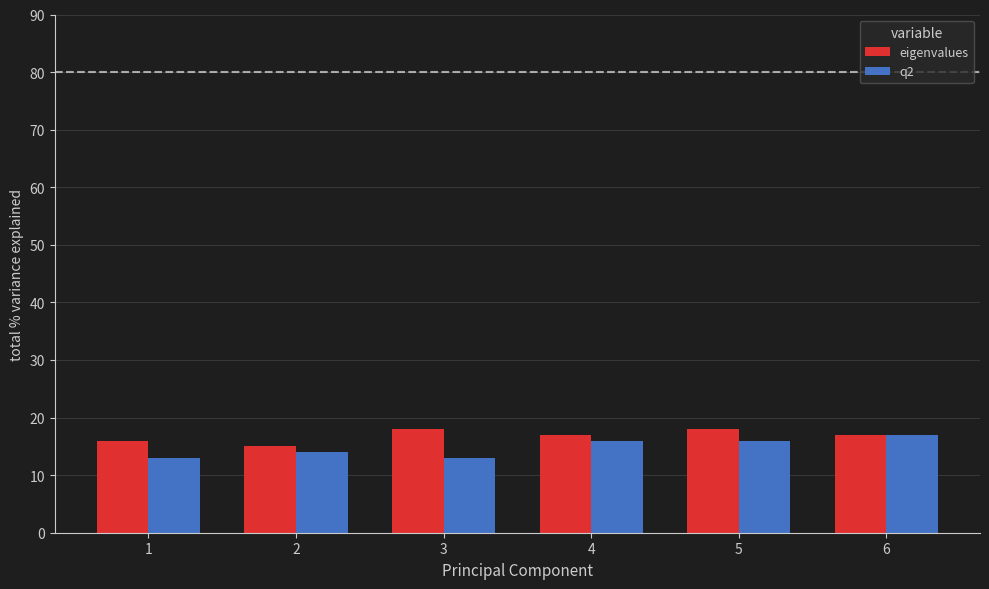

What is the total value across all series at 5?

34